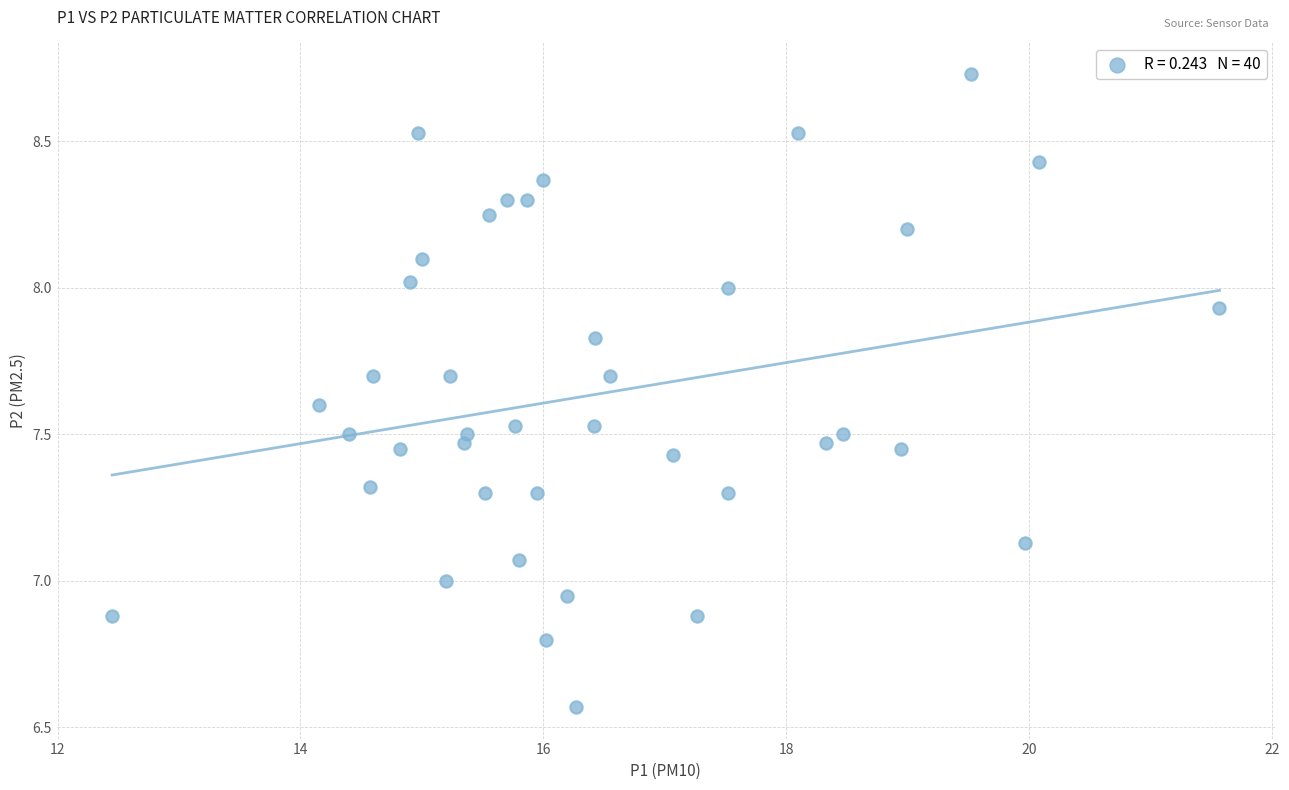

What is the range of X values (max minus min)?

9.1